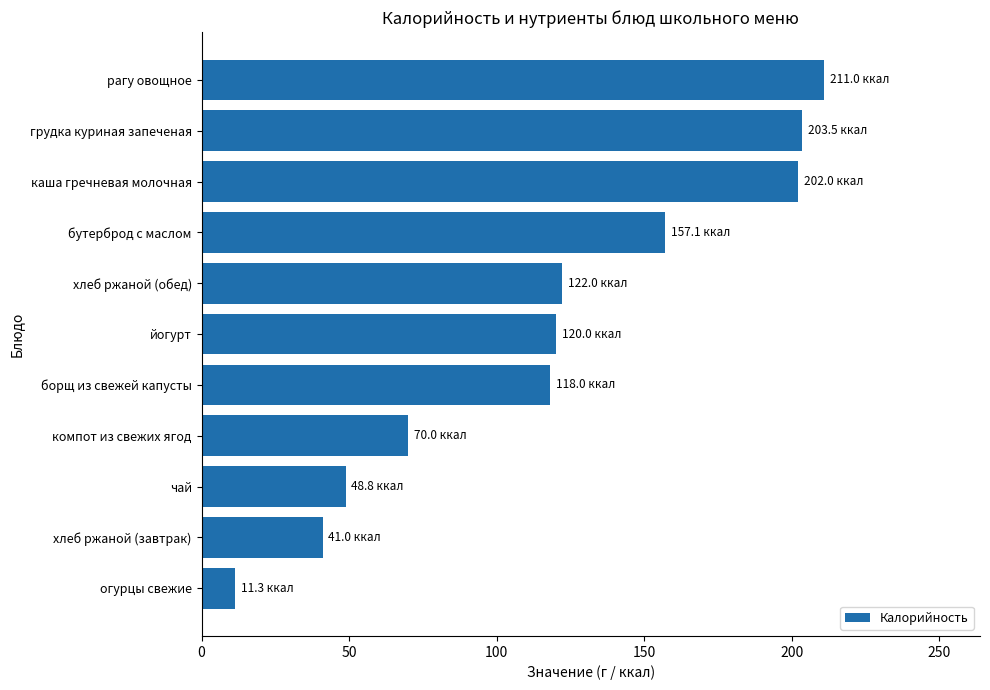

What is the sum of all values?

1304.7